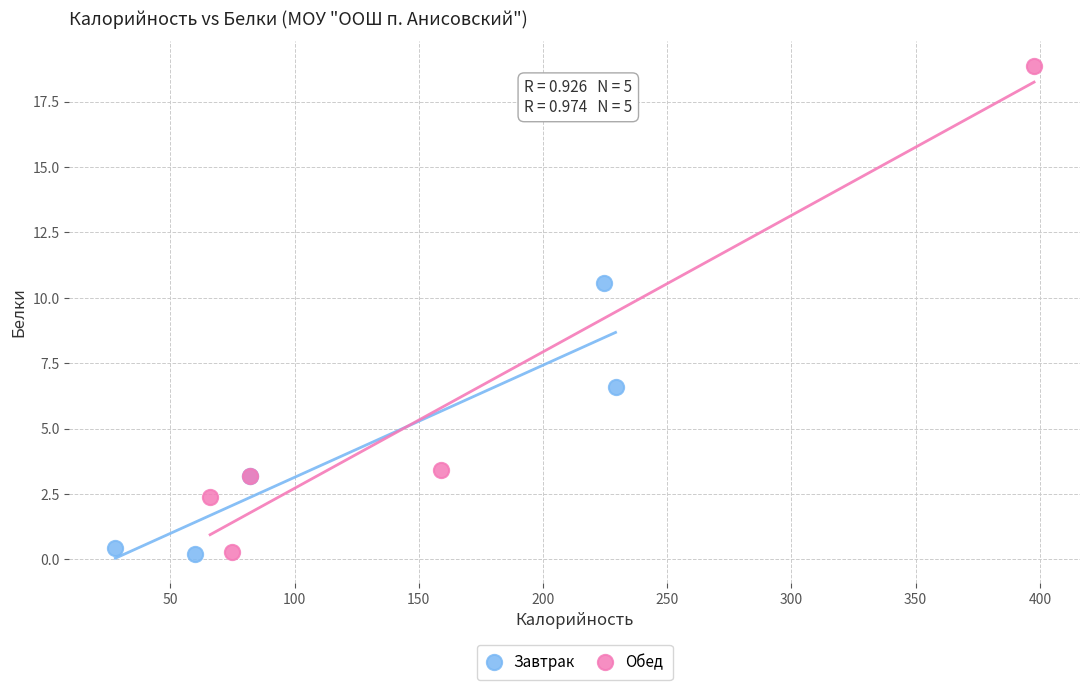

Which series contains the highest Y value?

Обед